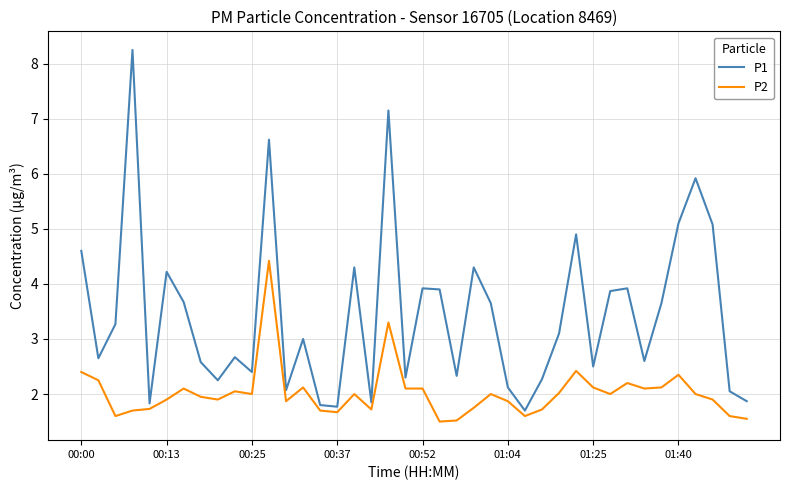

Does the chart have visible grid lines?

Yes